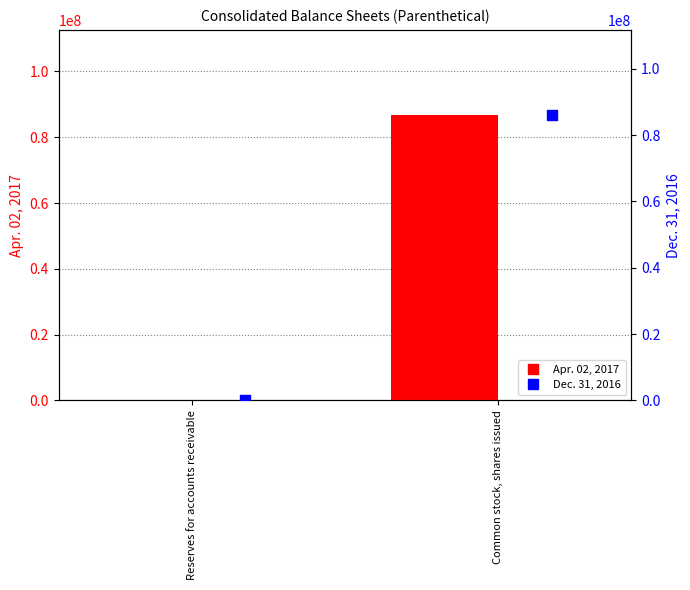

What is the total value across all series at Reserves for accounts receivable?

1814